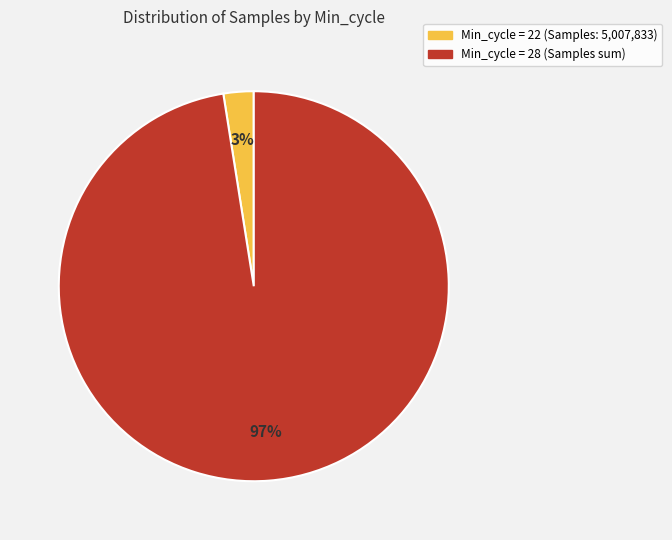

Is there a majority slice in this chart?

Yes